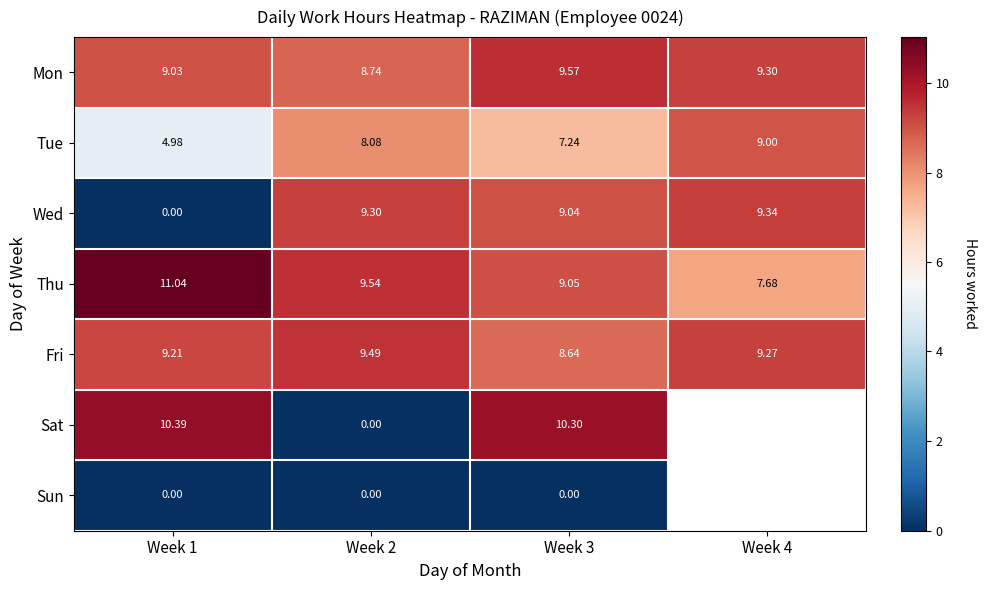

Where is Tue nearest to the value 6?

Week 1